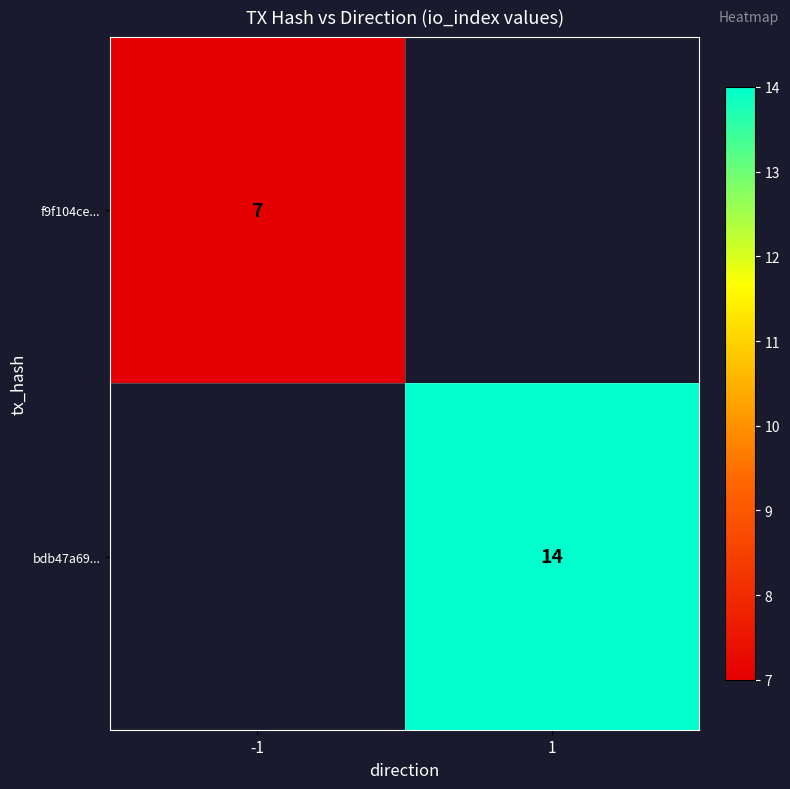

What is the smallest value displayed?

7.0